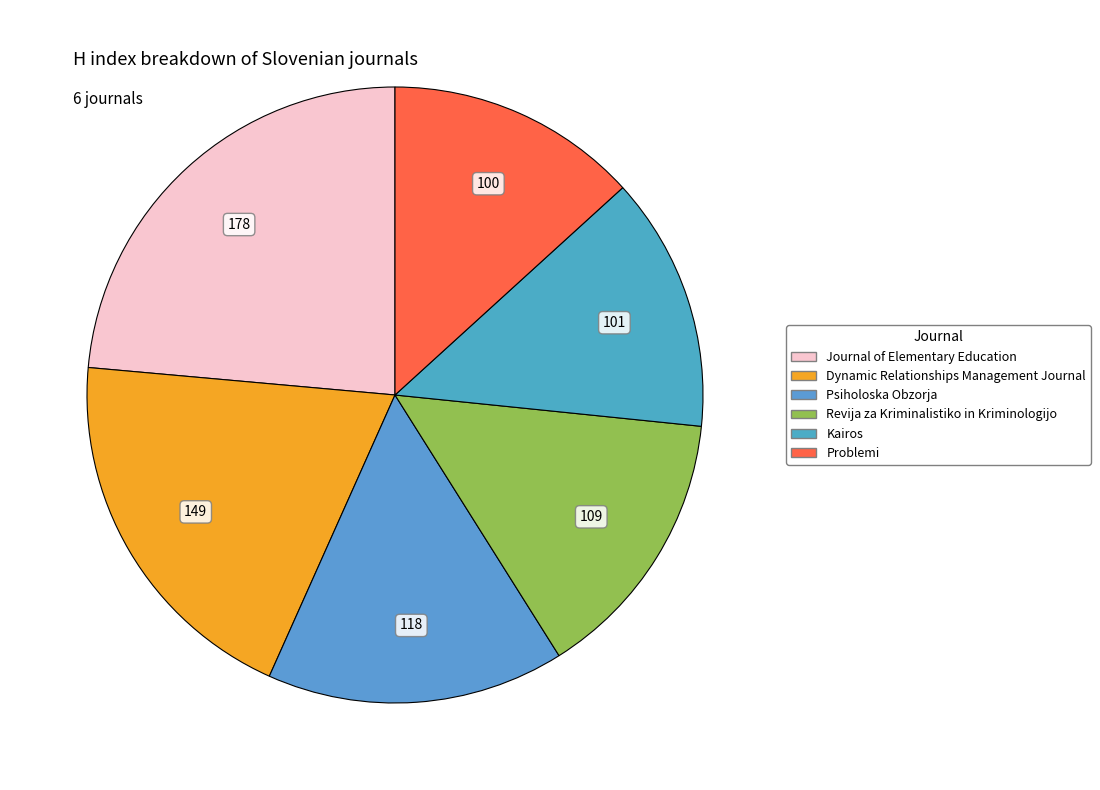

Does any single category account for the majority?

No